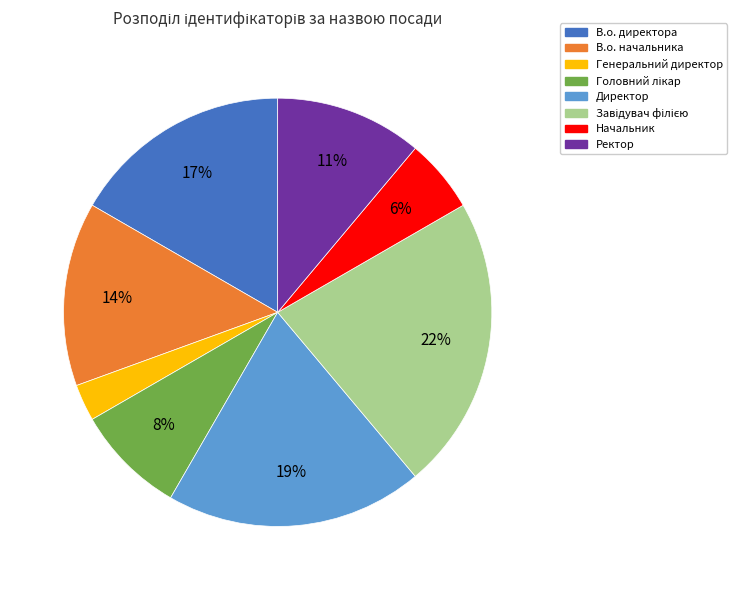

Is В.о. начальника the majority of the pie?

No